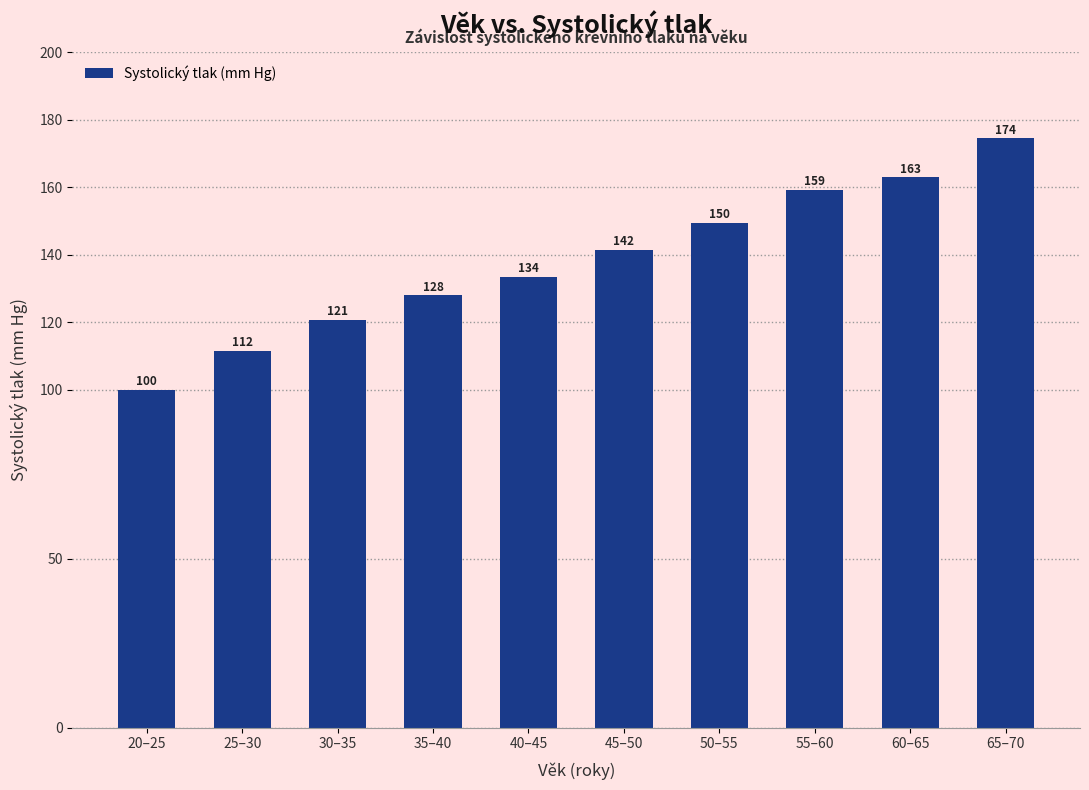

What is the label of the 2nd bar from the left?

25–30